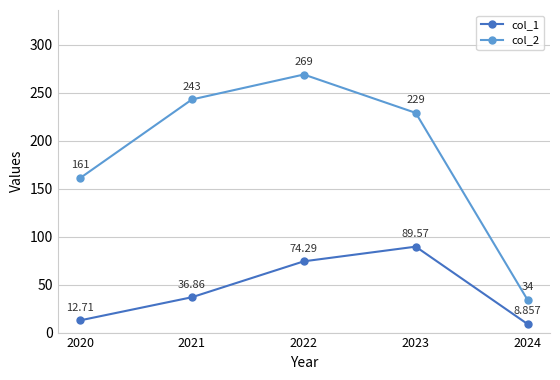

What is the value of the col_1 point at the 4th from the left?

89.6